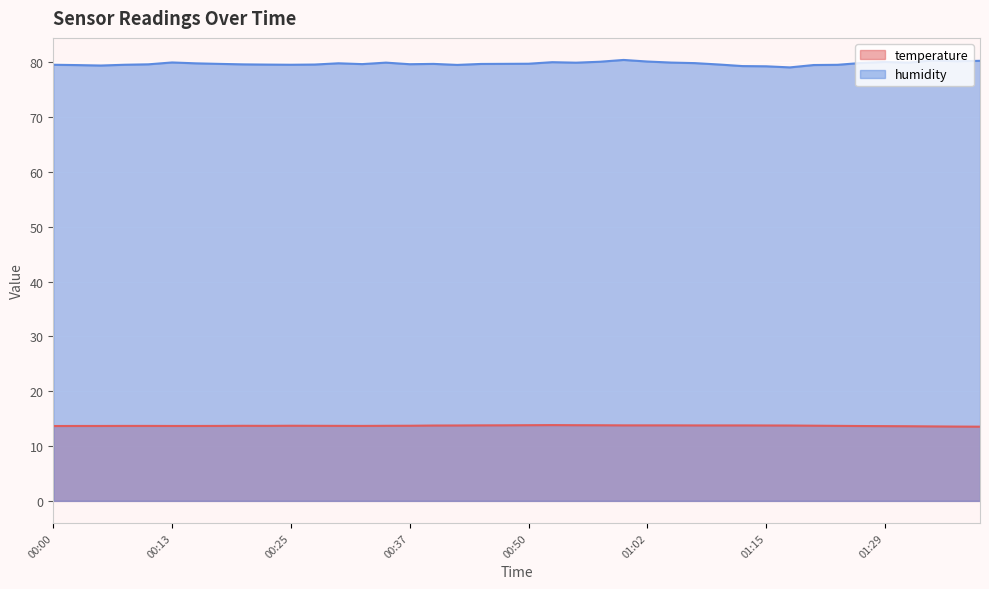

What is the lowest value of the humidity series?

79.1